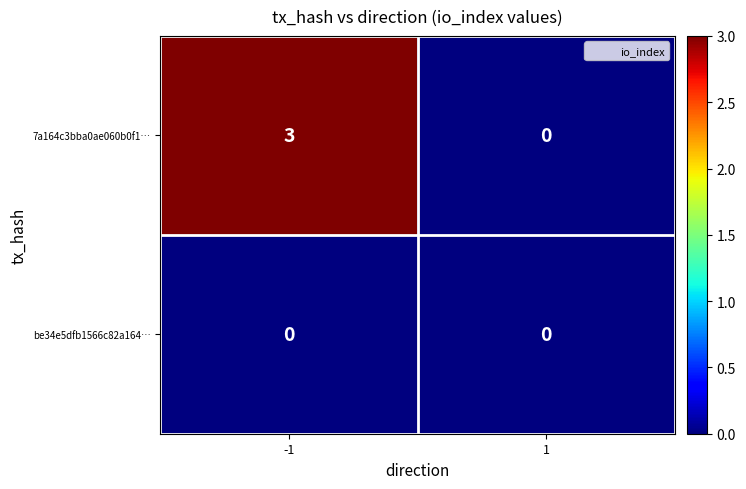

Reading left to right, list all the values displayed in this chart.

7a164c3bba0ae060b0f1…: -1=3	1=0
be34e5dfb1566c82a164…: -1=0	1=0